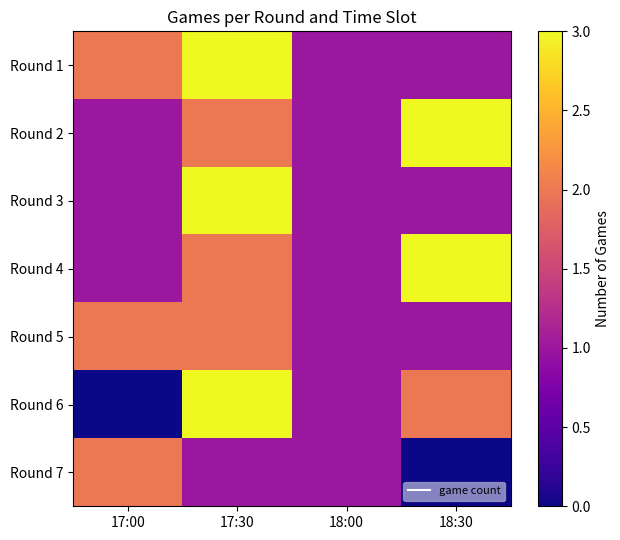

Reading left to right, transcribe all the data shown in this chart.

Round 1: 17:00=2	17:30=3	18:00=1	18:30=1
Round 2: 17:00=1	17:30=2	18:00=1	18:30=3
Round 3: 17:00=1	17:30=3	18:00=1	18:30=1
Round 4: 17:00=1	17:30=2	18:00=1	18:30=3
Round 5: 17:00=2	17:30=2	18:00=1	18:30=1
Round 6: 17:00=0	17:30=3	18:00=1	18:30=2
Round 7: 17:00=2	17:30=1	18:00=1	18:30=0